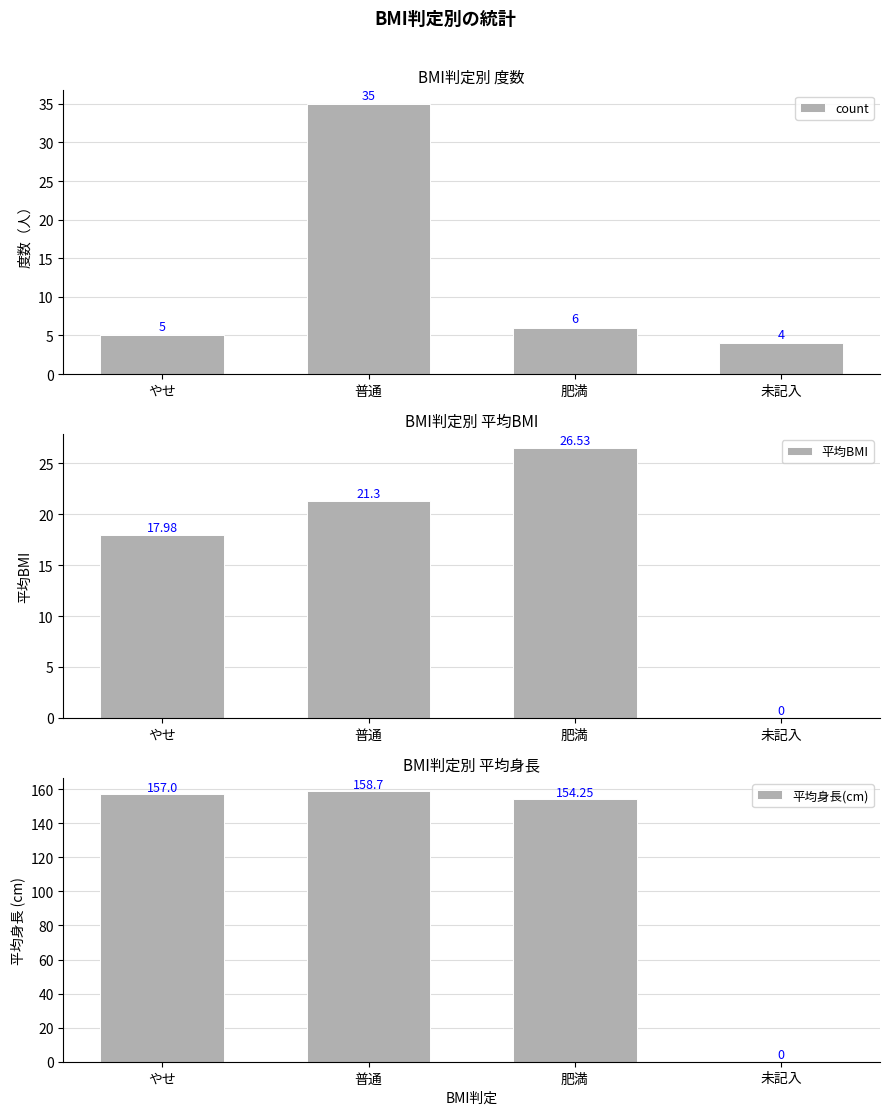

At which label is count closest to 19?

肥満